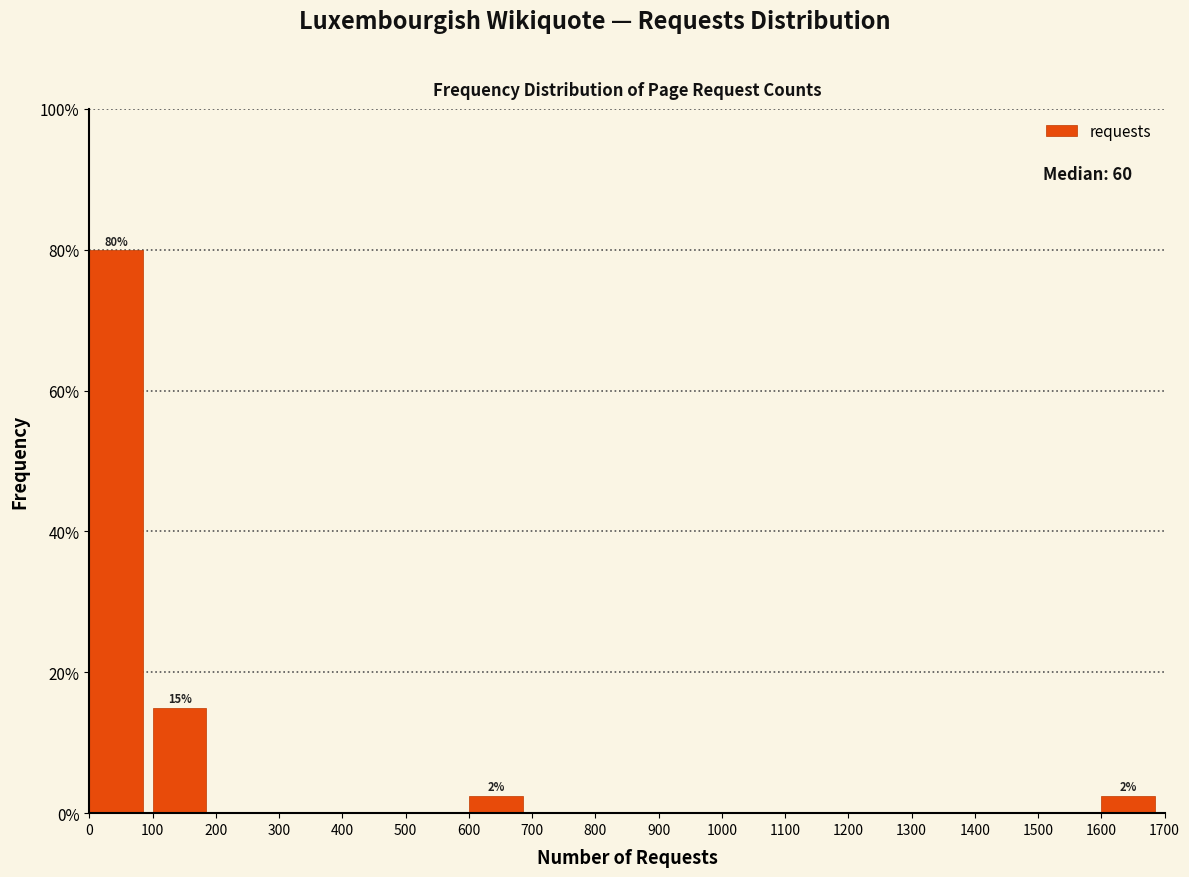

Which range on the x-axis has the tallest bar?

0 to 100